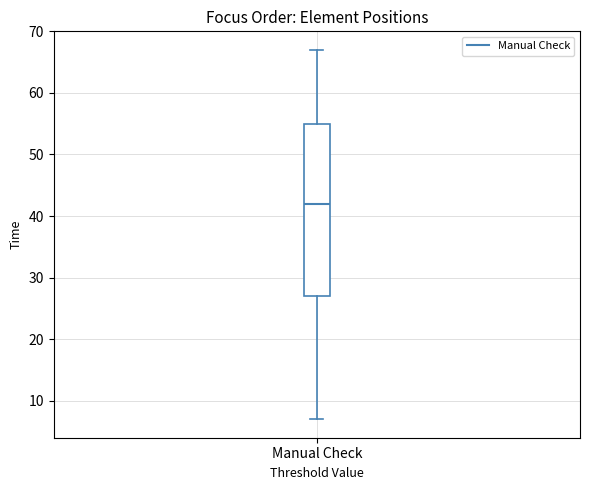

Where does the lower whisker of the box for Manual Check end on the y-axis? The values are not printed on the chart, so give them approximately, as read against the axis.

7